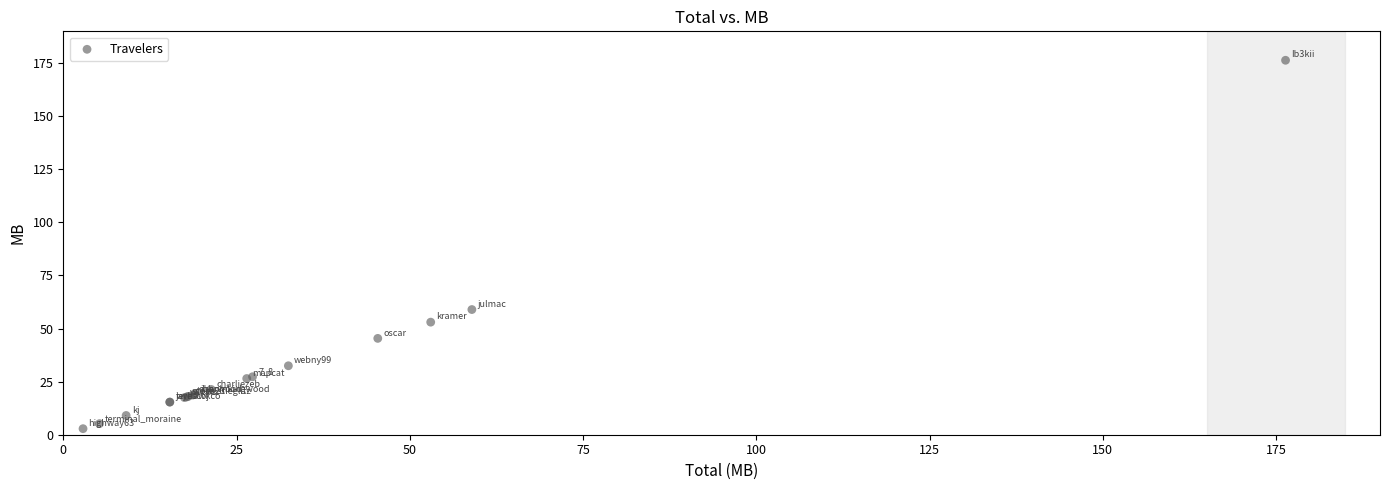

What Y value in the scatter plot is closest to 89?

59.0